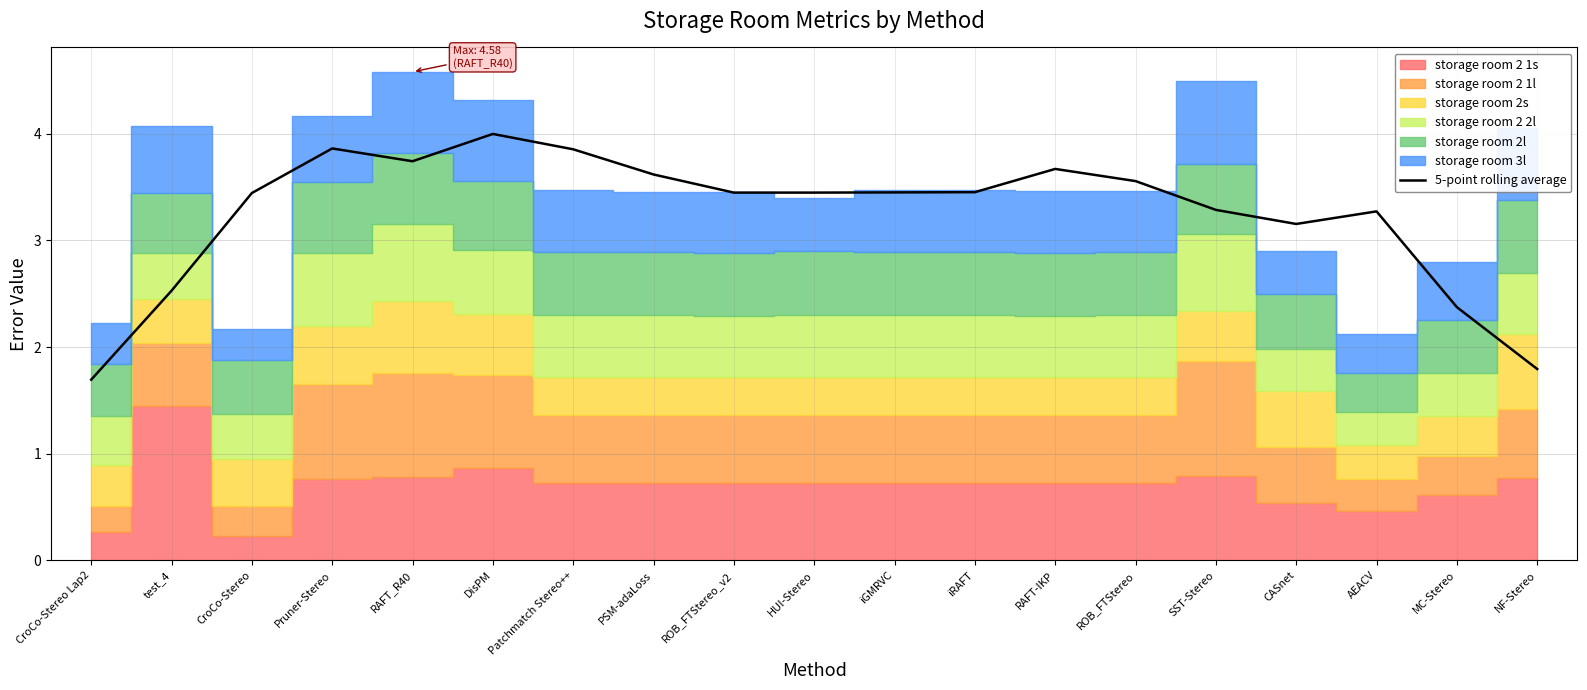

What is the difference between the values at RAFT-IKP and Pruner-Stereo?

0.2